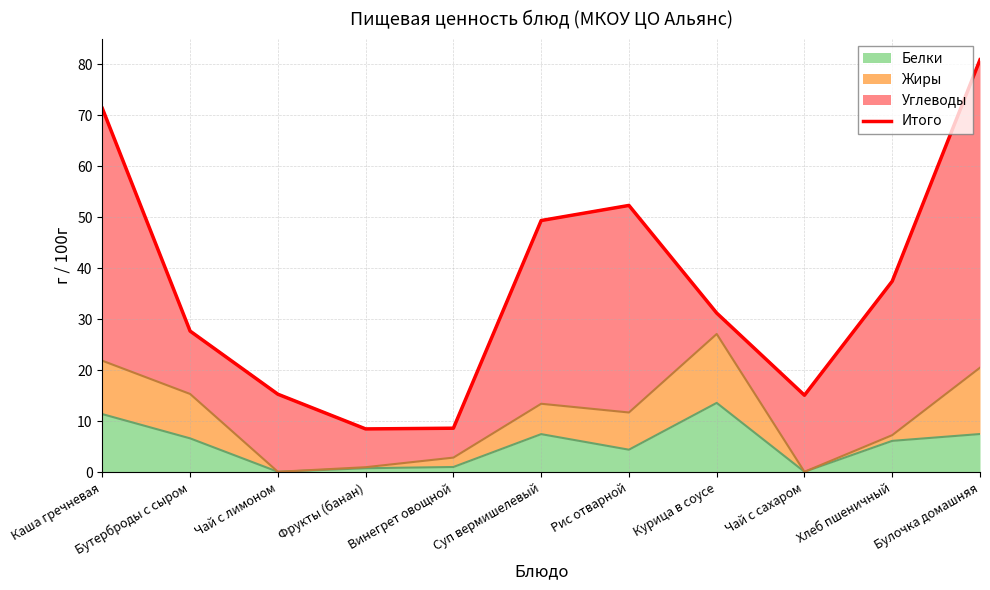

Which category has the lowest value across all series?

Фрукты (банан)